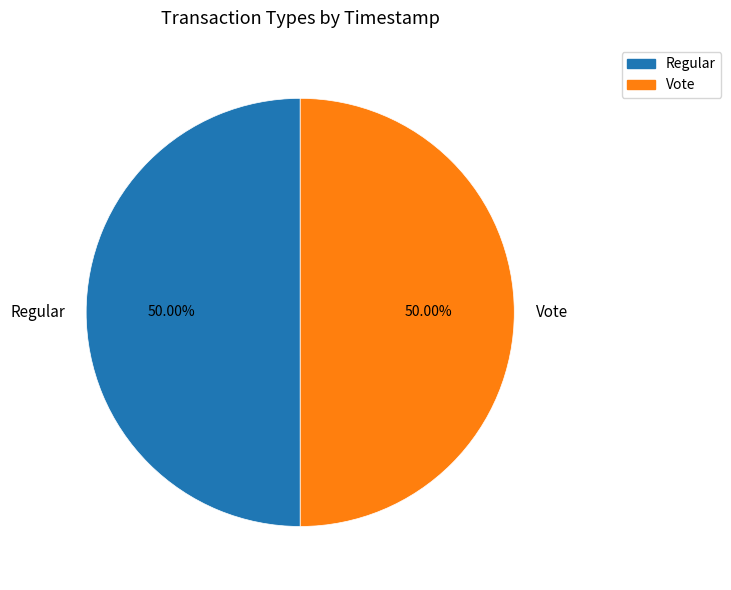

Combined, do Regular and Vote account for over 50%?

Yes